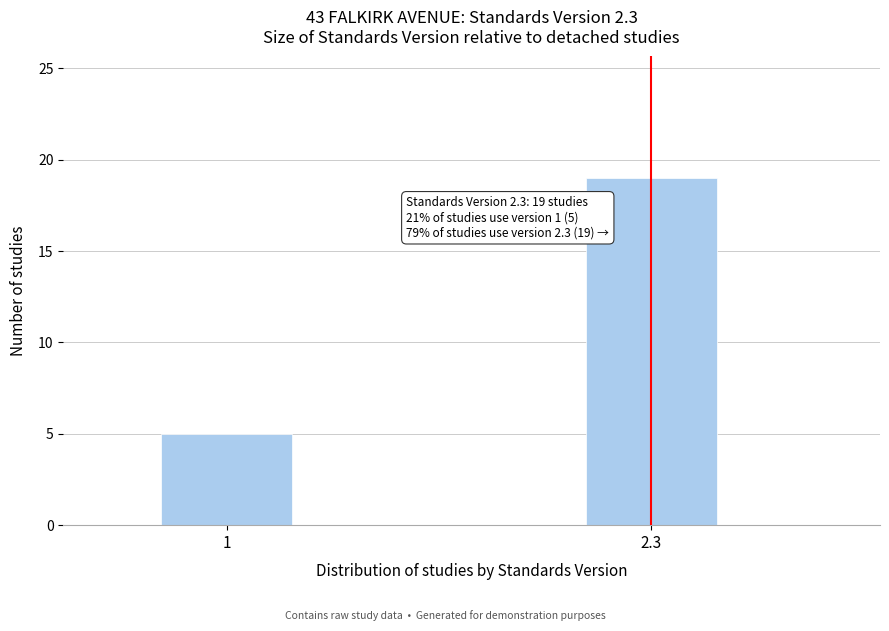

Reading left to right, list all the values displayed in this chart.

1=5	2.3=19